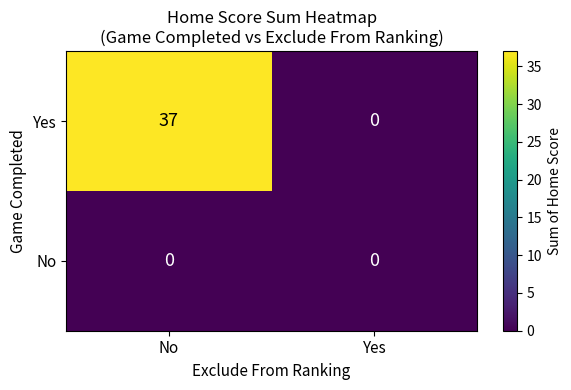

Where is Yes nearest to the value 18?

Yes